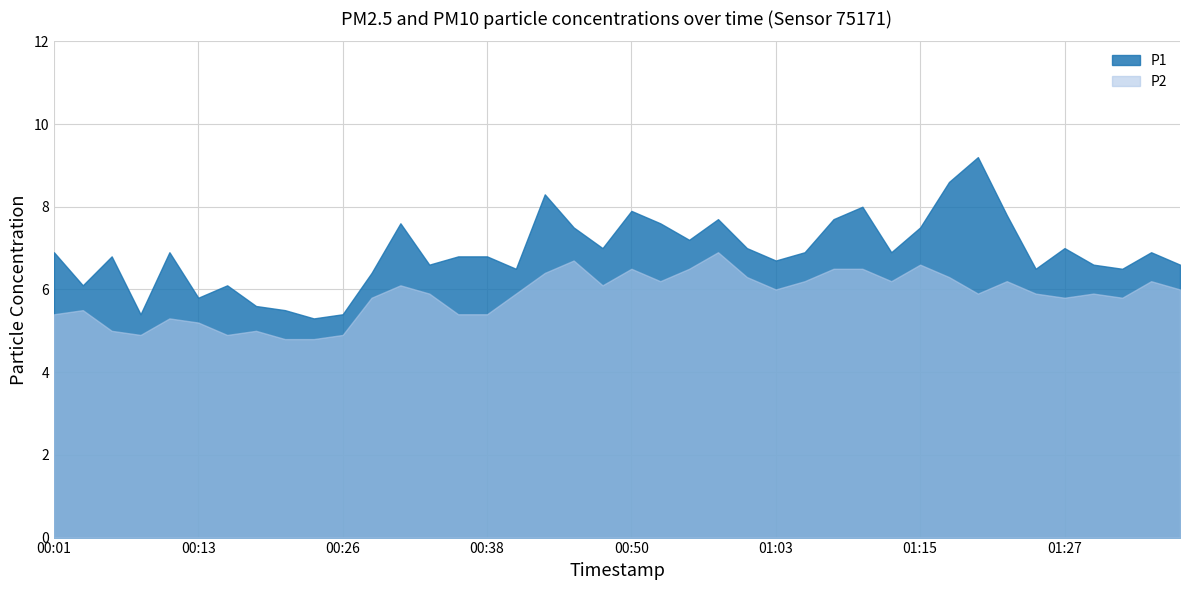

Where does the P1 series first go above 6?

00:01